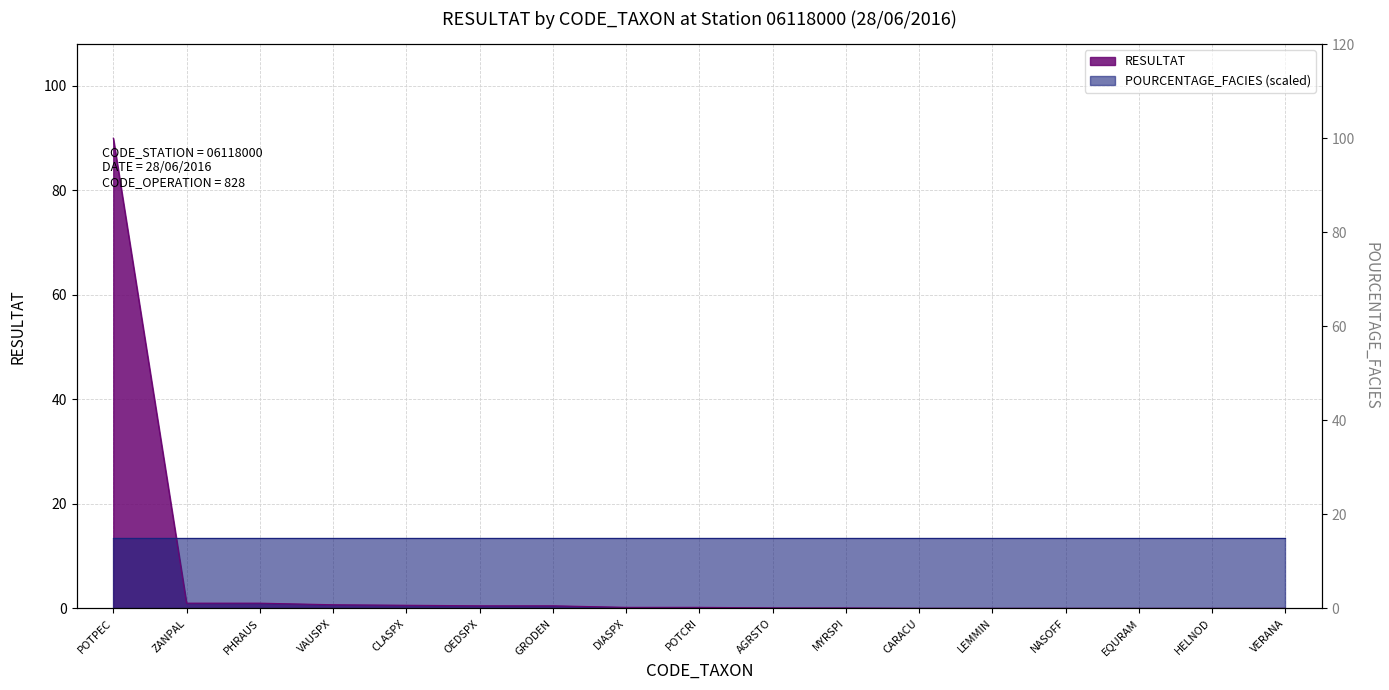

What is the label of the 12th point from the left?

CARACU